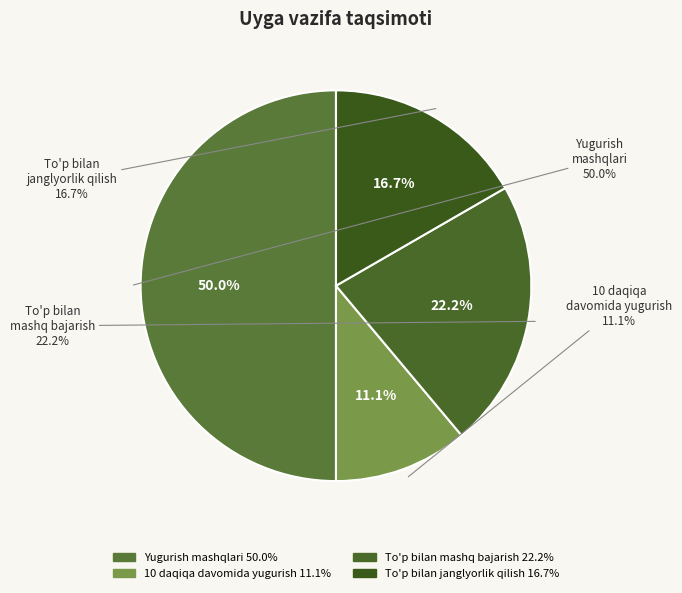

Which has a higher value, To'p  bilan  janglyorlik  qilish or 10  daqiqa  davomida  yugurish?

To'p  bilan  janglyorlik  qilish